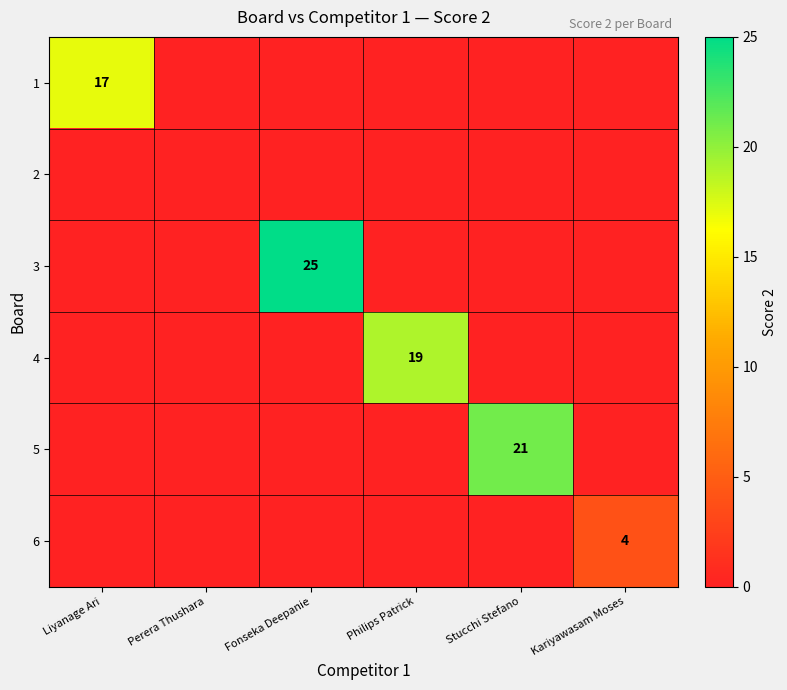

Between Philips Patrick and Liyanage Ari, which is larger?

Liyanage Ari